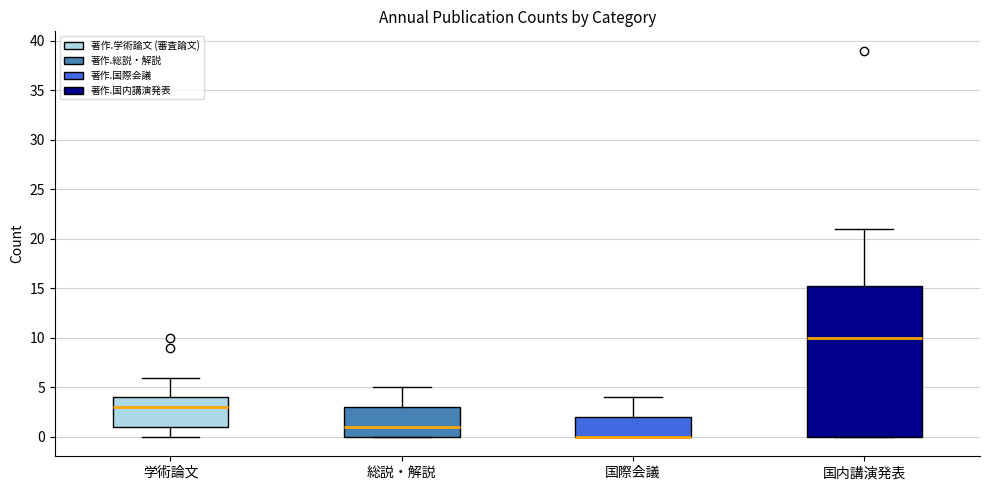

Where does the median line of the box for 学術論文 sit on the y-axis? The values are not printed on the chart, so give them approximately, as read against the axis.

3.0